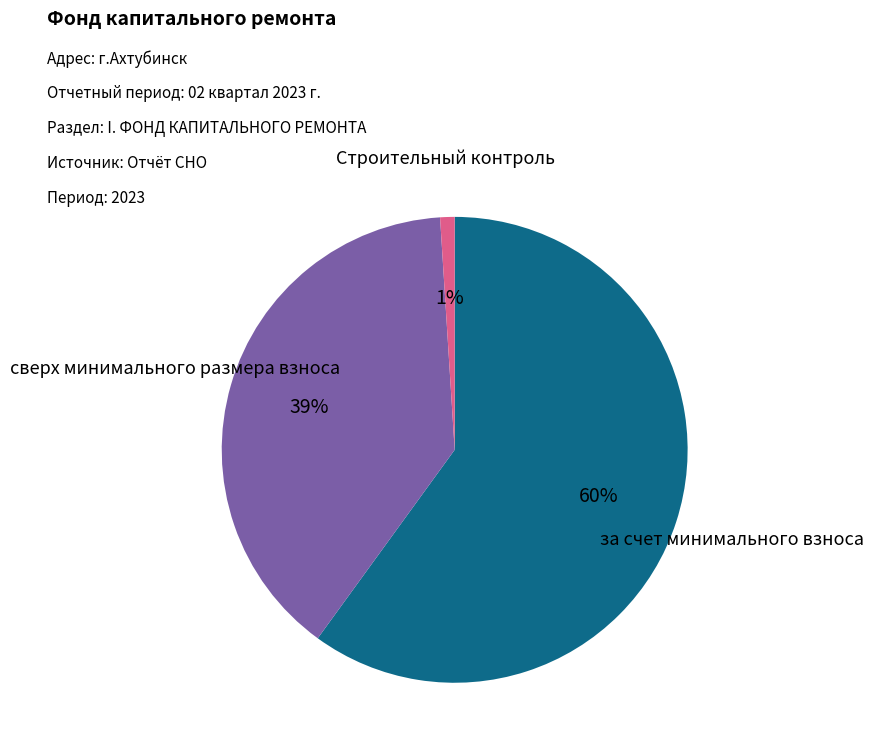

What is the largest slice in the pie chart?

за счет минимального взноса